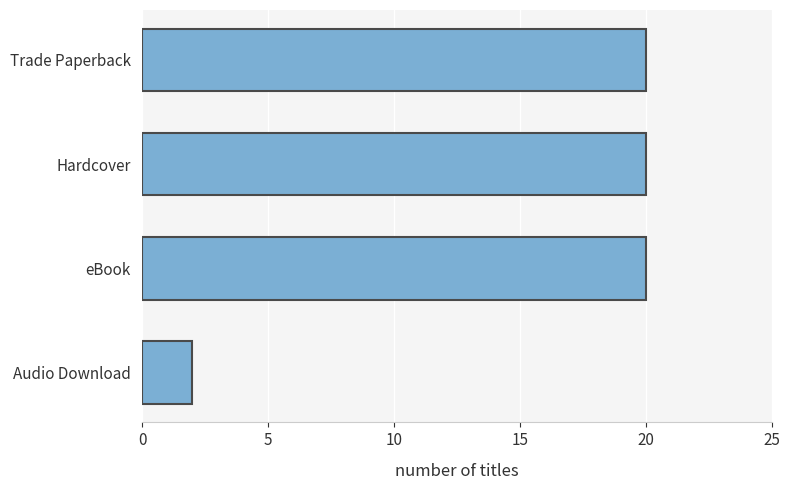

What is the label of the 1st bar from the bottom?

Audio Download